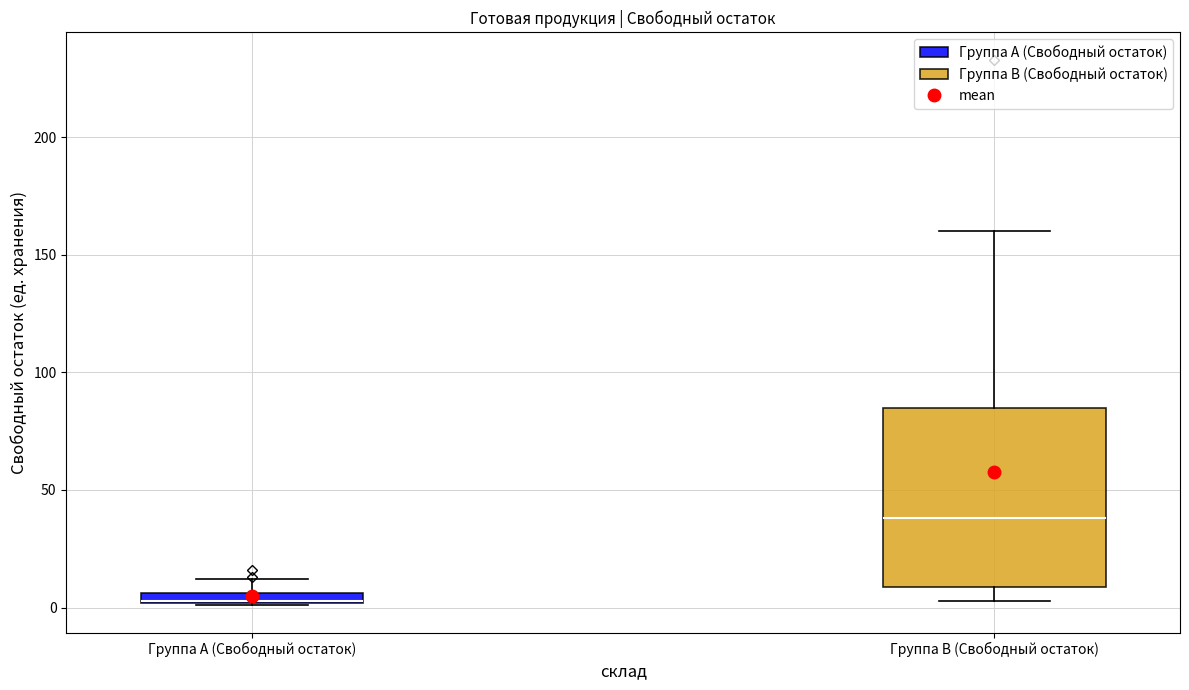

Comparing the boxes themselves (not the whiskers), which one is the tallest?

Группа B (Свободный остаток)